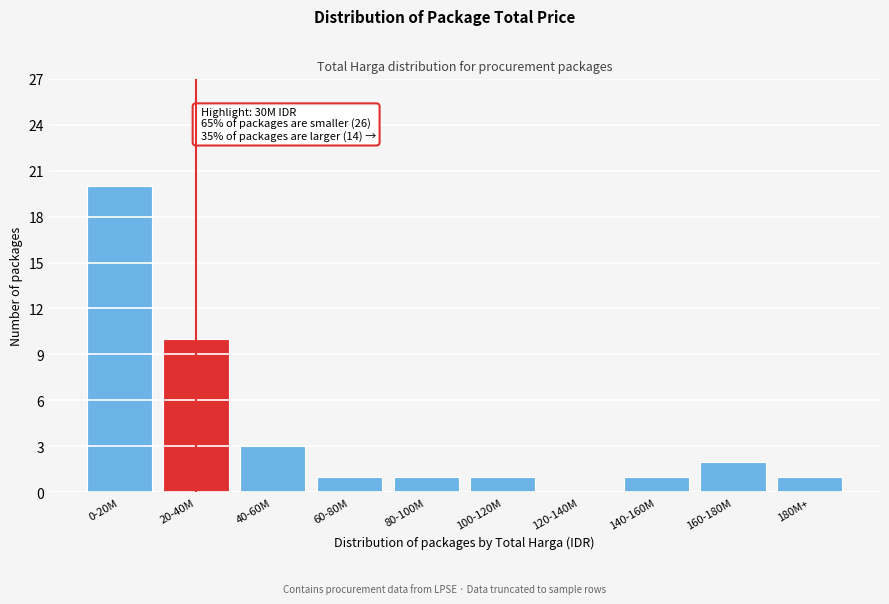

Reading left to right, what are all the values shown in this chart?

0-20M=20	20-40M=10	40-60M=3	60-80M=1	80-100M=1	100-120M=1	120-140M=0	140-160M=1	160-180M=2	180M+=1